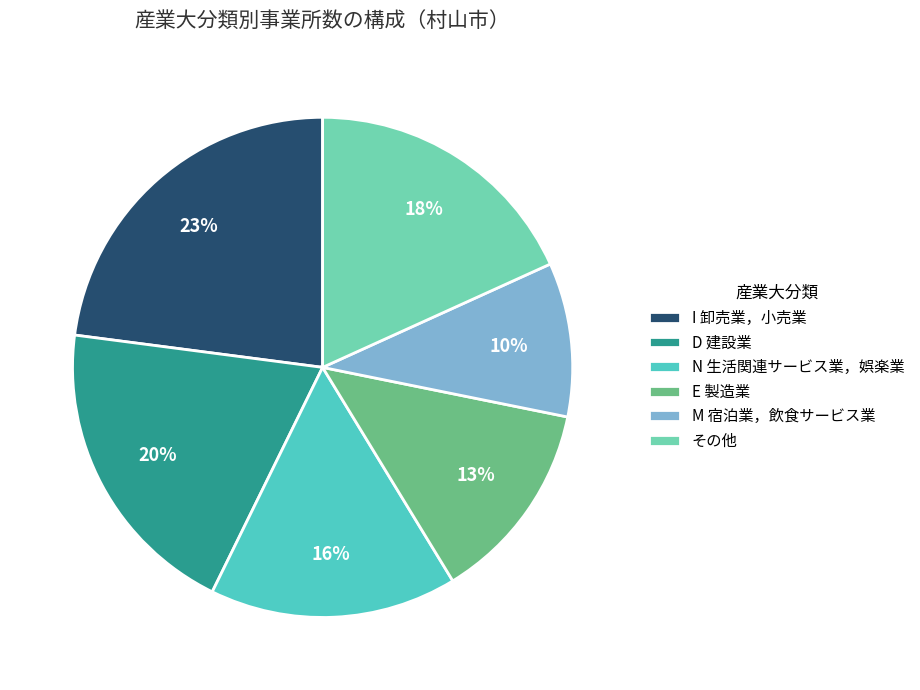

The N 生活関連サービス業，娯楽業 slice represents 4% of the pie. True or false?

False